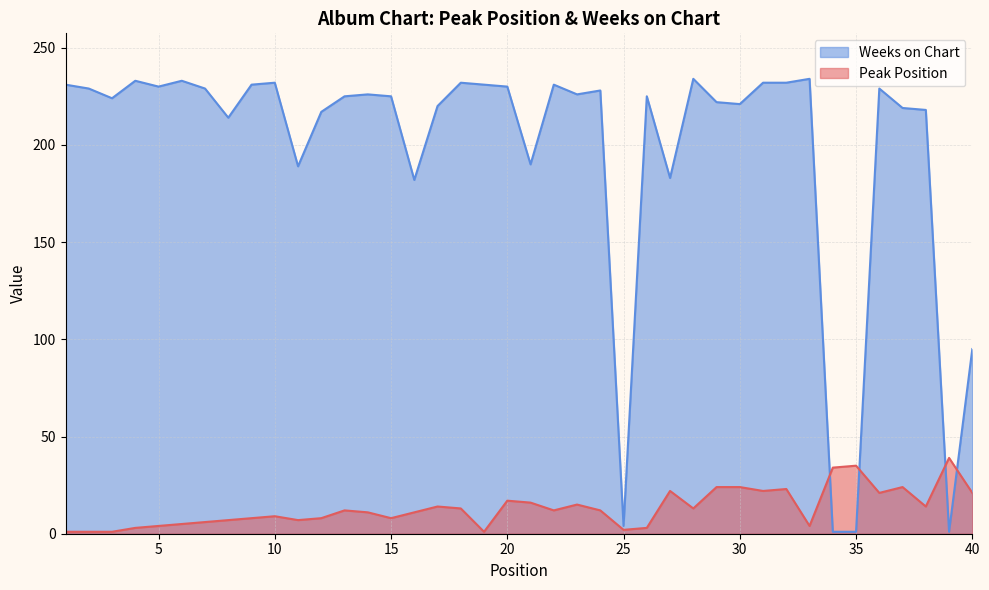

How many series are shown in this chart?

2